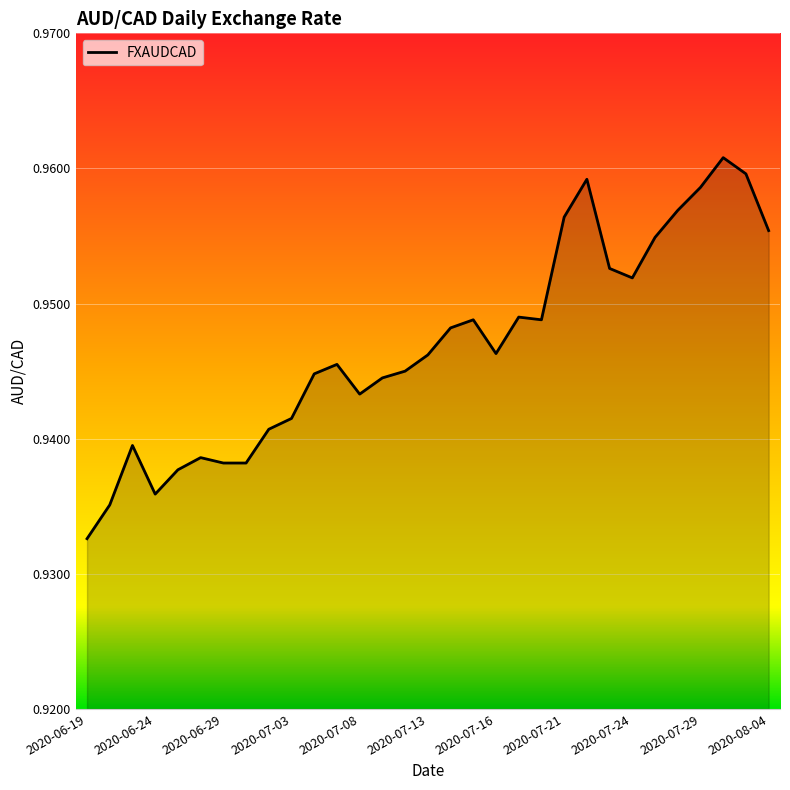

How many interior local valleys (lower than both neighbors) does the data have?

5